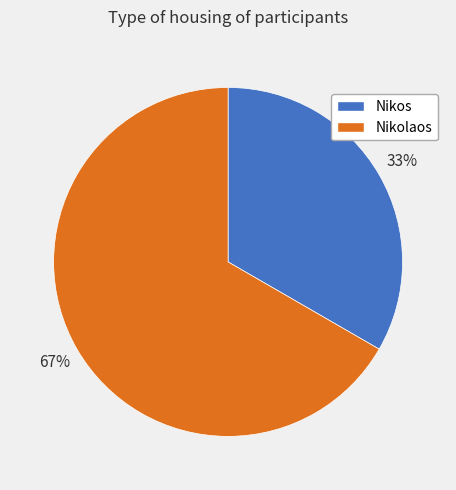

Which category has the smallest portion of the pie?

Nikos